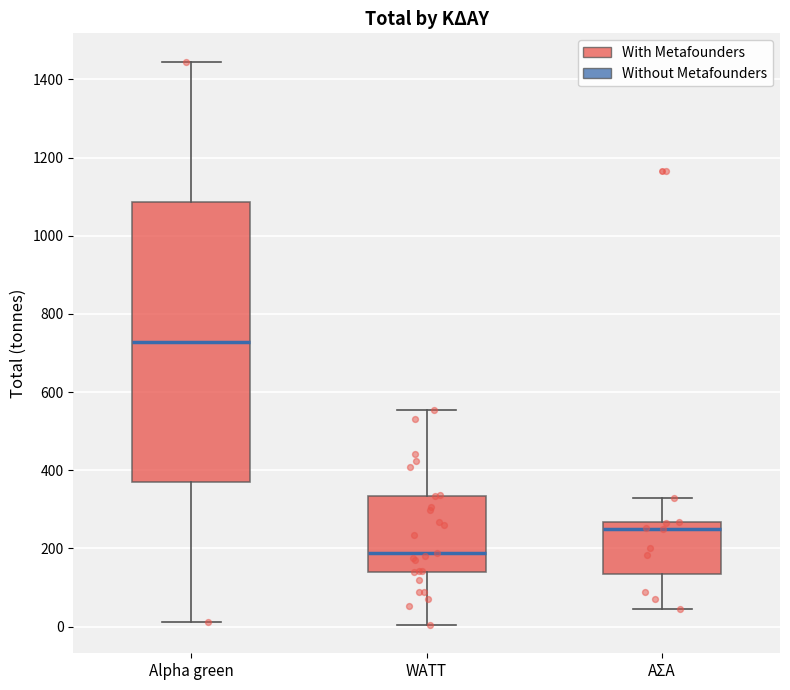

Which box has the lowest median line?

WATT